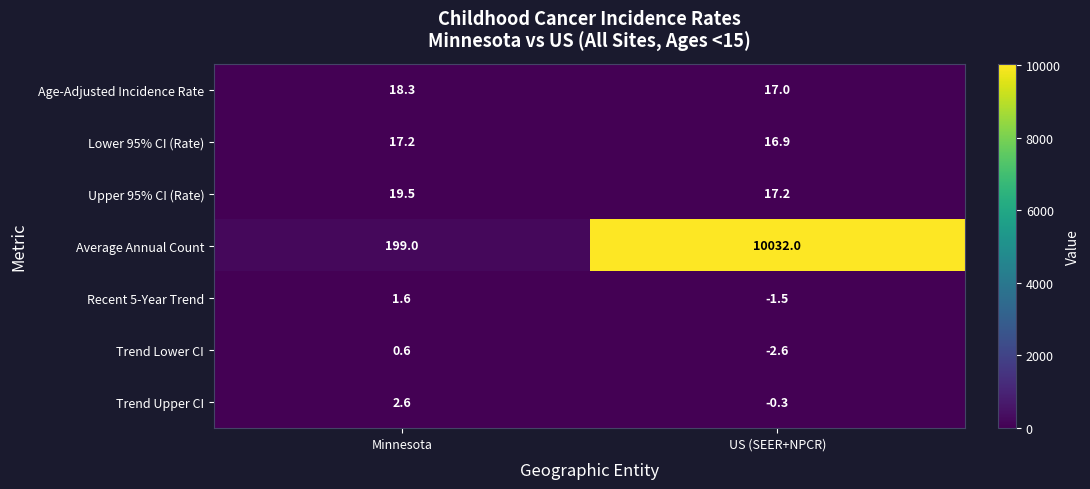

What is the sum of all Age-Adjusted Incidence Rate values?

35.3